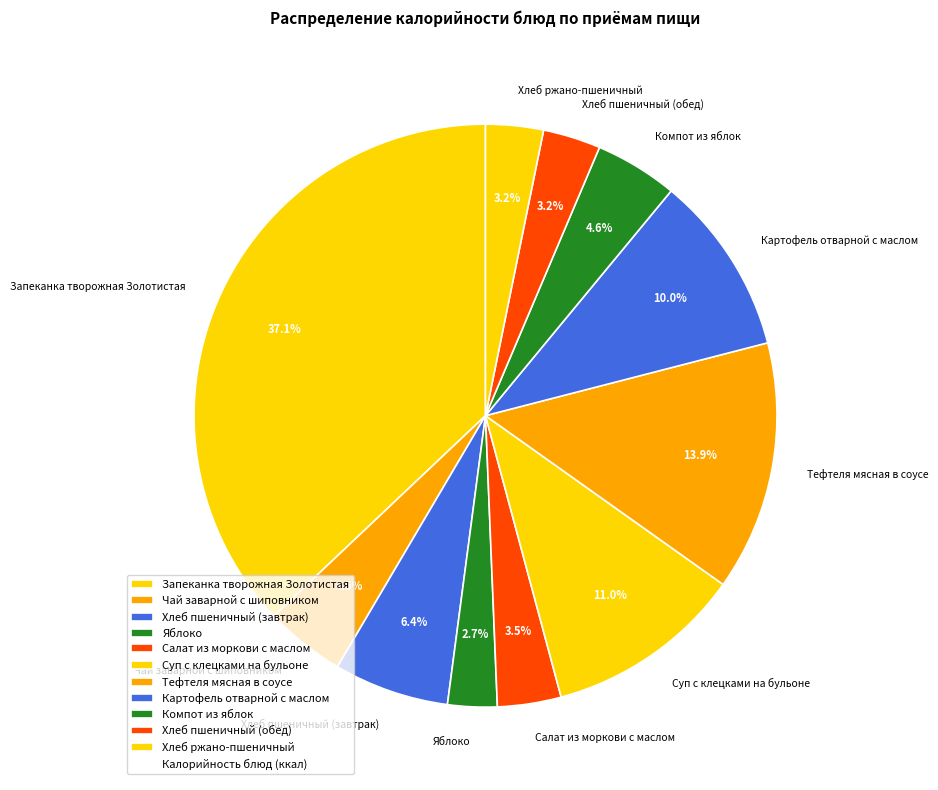

True or false: Суп с клецками на бульоне accounts for 21% of the total.

False